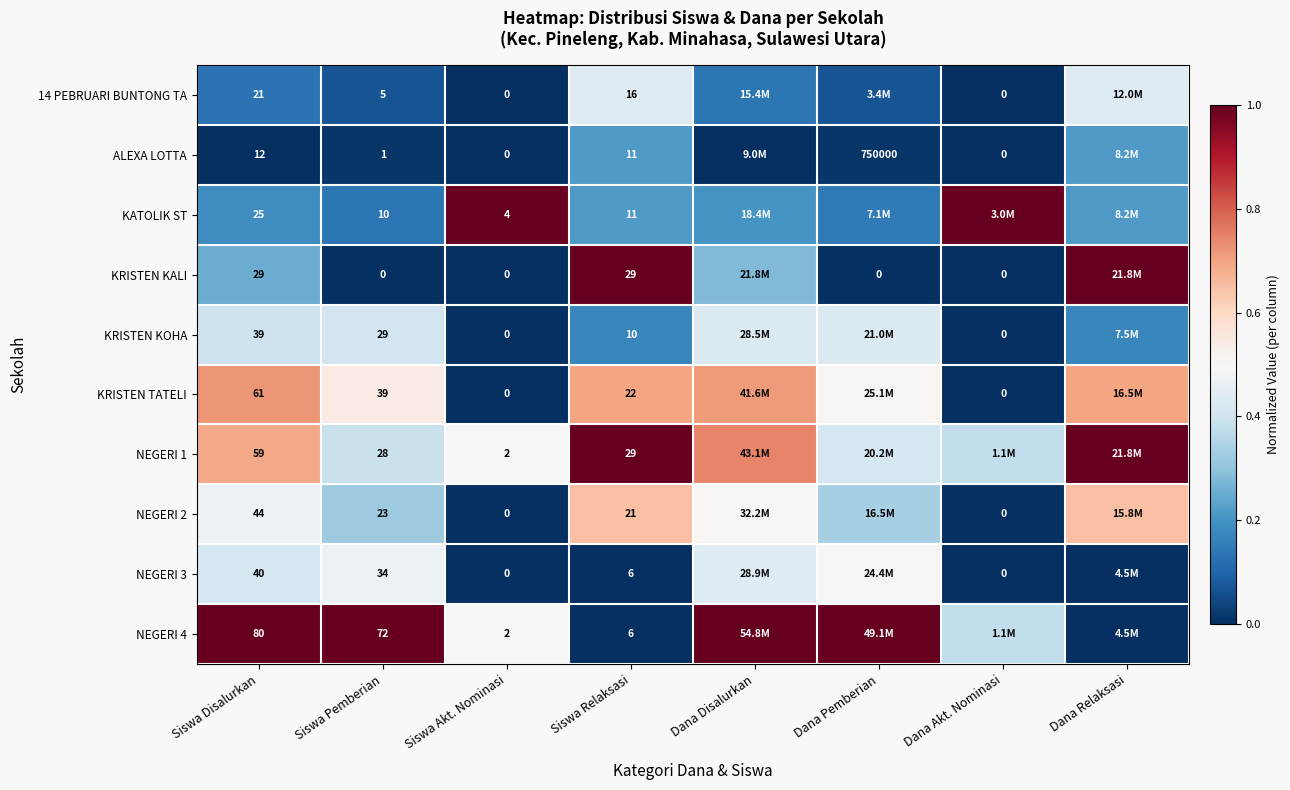

The value of KRISTEN KALI at Dana Disalurkan is 0.3. True or false?

True